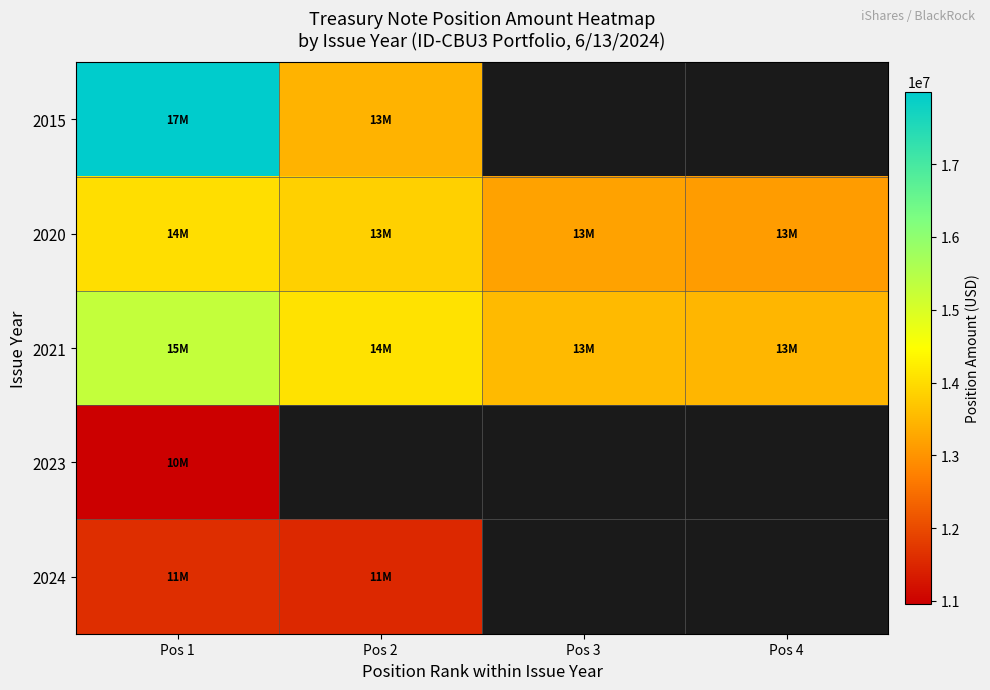

Count the number of categories in the chart.

4